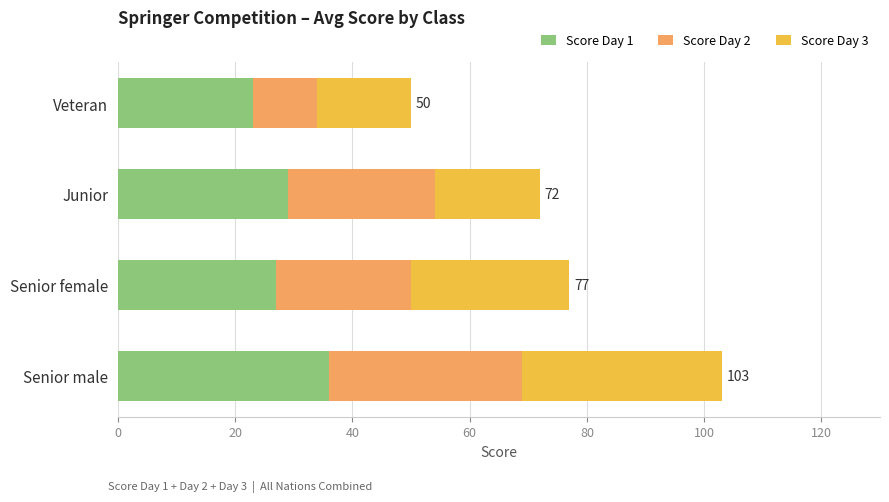

What is the maximum value for Score Day 1?

36